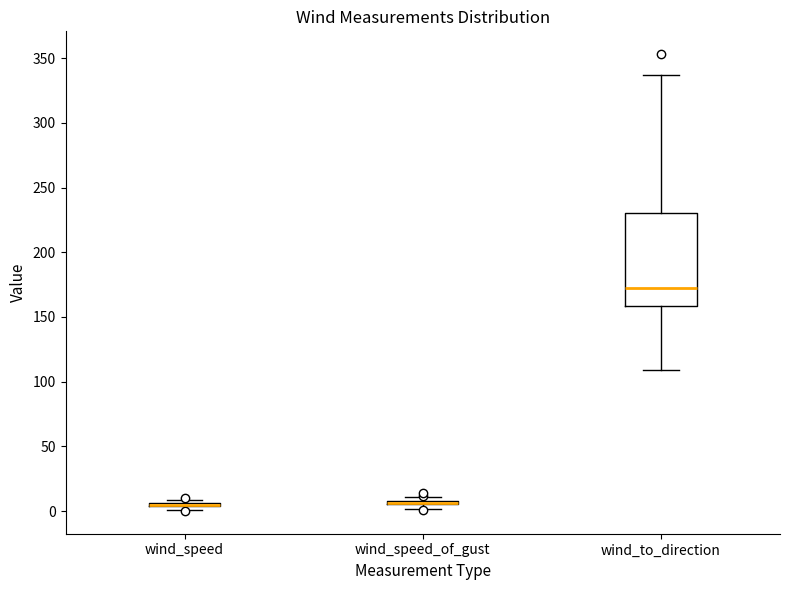

Where is the upper edge of the box for wind_speed_of_gust on the y-axis? The values are not printed on the chart, so give them approximately, as read against the axis.

10